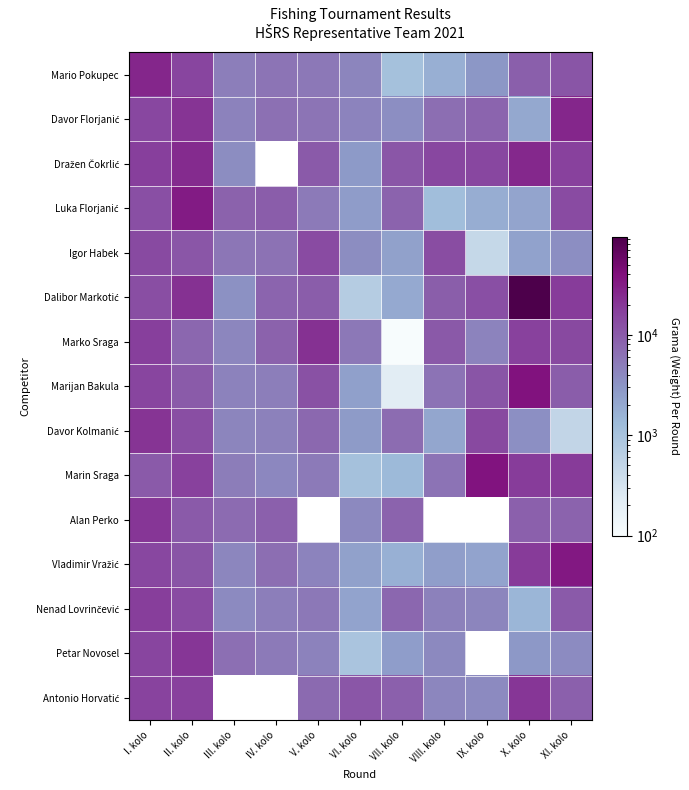

List the series in order of their peak value, highest first.

Dalibor Markotić, Marijan Bakula, Marin Sraga, Vladimir Vražić, Luka Florjanić, Mario Pokupec, Davor Florjanić, Dražen Čokrlić, Marko Sraga, Davor Kolmanić, Alan Perko, Antonio Horvatić, Petar Novosel, Nenad Lovrinčević, Igor Habek